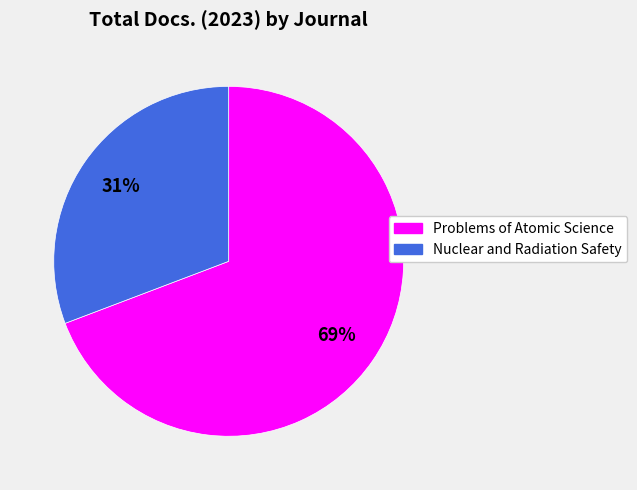

To the nearest percent, what is the average slice percentage?

50%